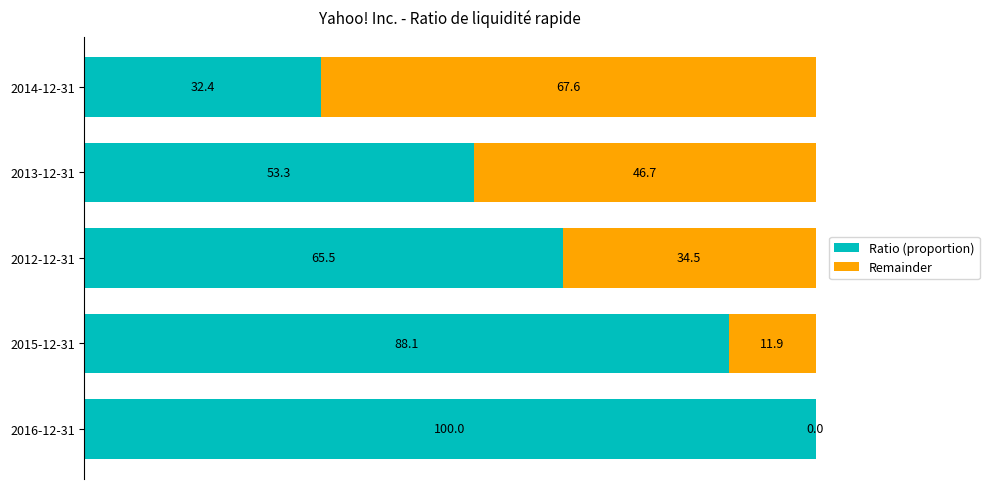

What value does the Ratio (proportion) series have at 2014-12-31?

32.4